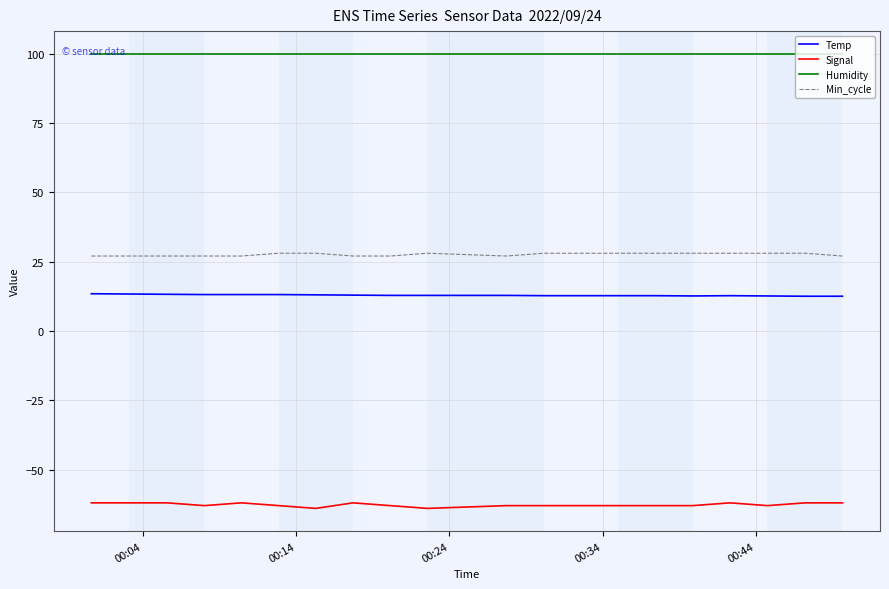

True or false: Temp and Signal intersect in this chart.

False